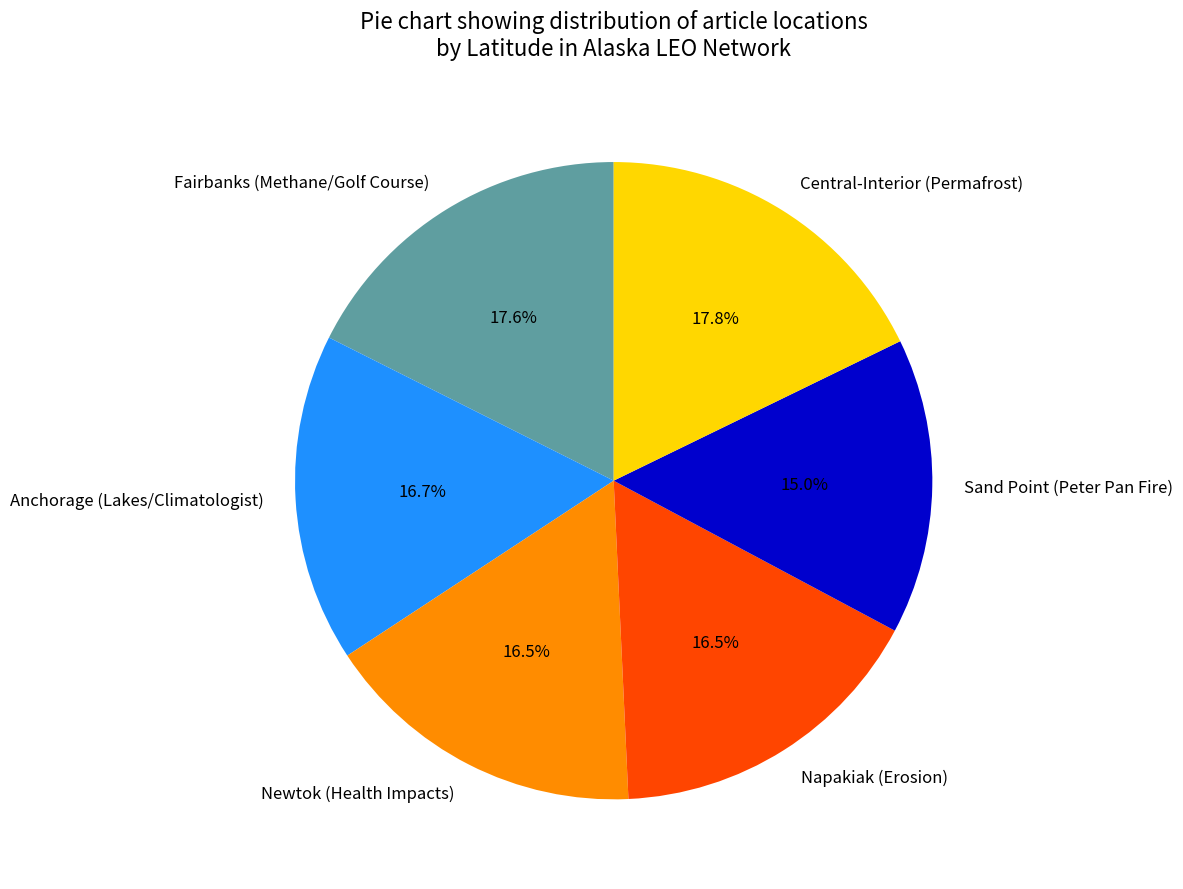

To the nearest percent, what is the combined percentage of Newtok (Health Impacts) and Sand Point (Peter Pan Fire)?

31%